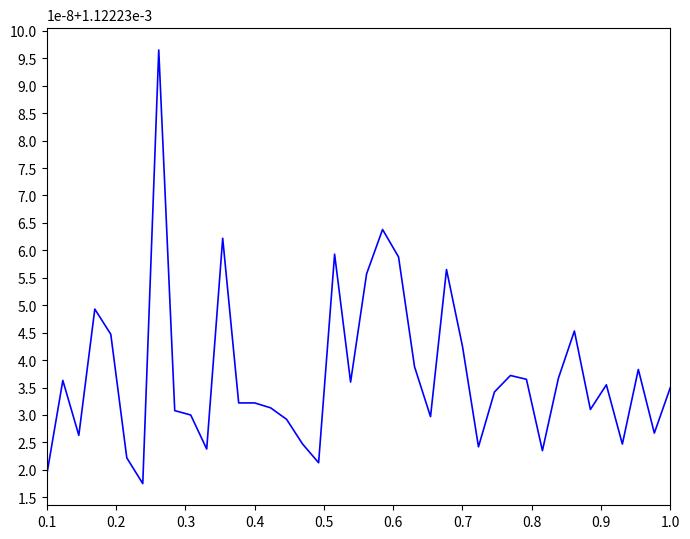

What is the minimum value shown in the chart?

1.8